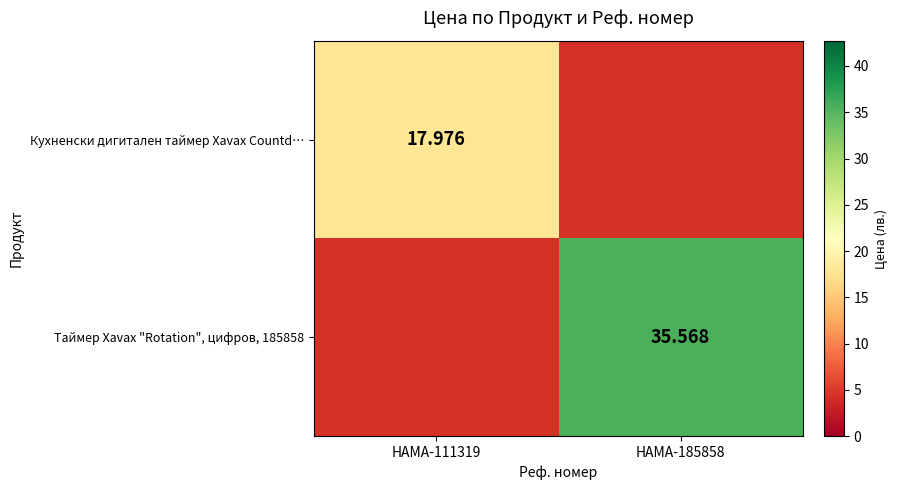

List the labels in order of Кухненски дигитален таймер Xavax Countd… value, largest first.

HAMA-111319, HAMA-185858